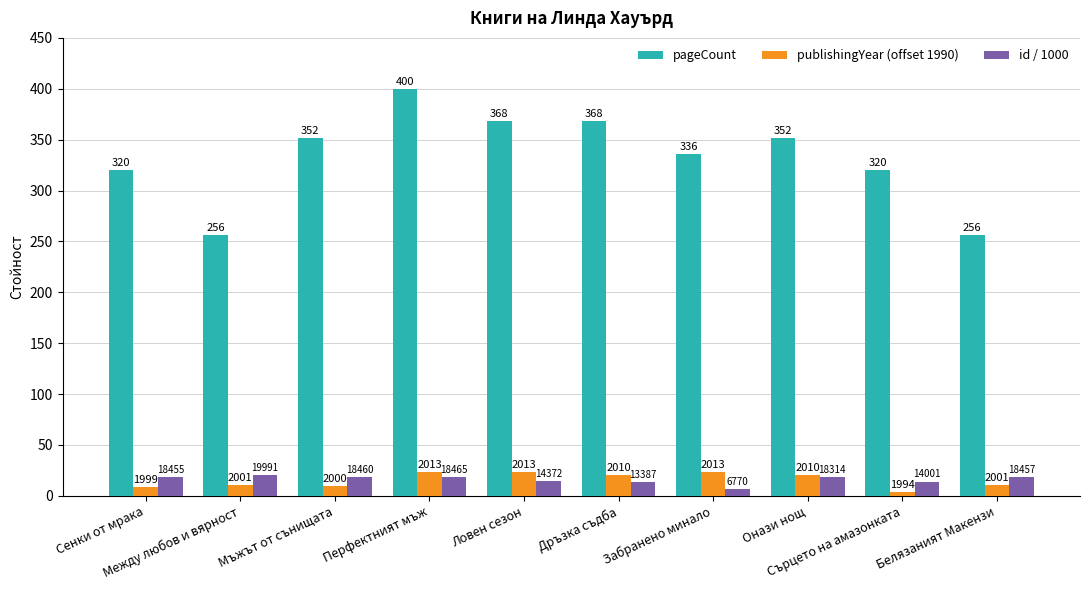

What are all the series names shown in the legend?

pageCount, publishingYear (offset 1990), id / 1000